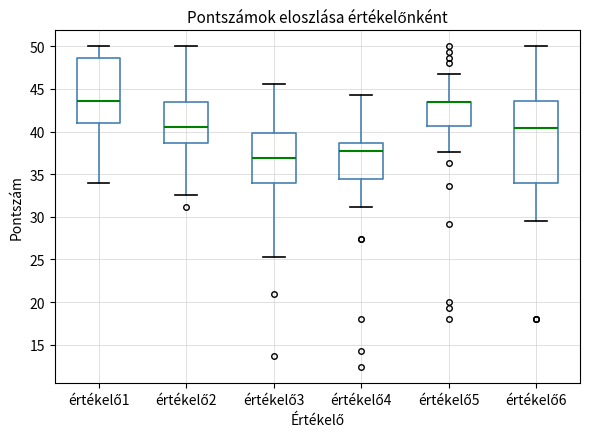

Where does the upper whisker of the box for értékelő3 end on the y-axis? The values are not printed on the chart, so give them approximately, as read against the axis.

45.5